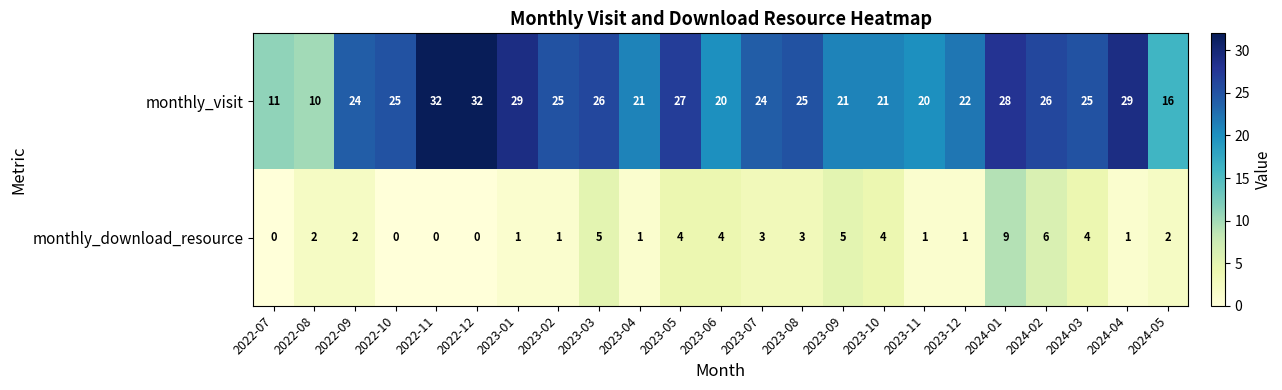

What is the difference between the monthly_visit values at 2024-01 and 2023-11?

8